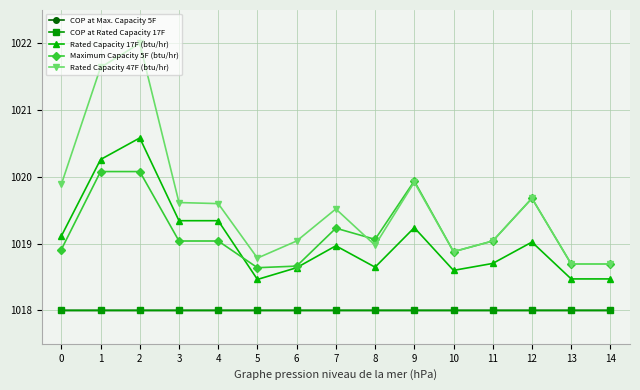

What is the total value across all series at 2?

5098.7